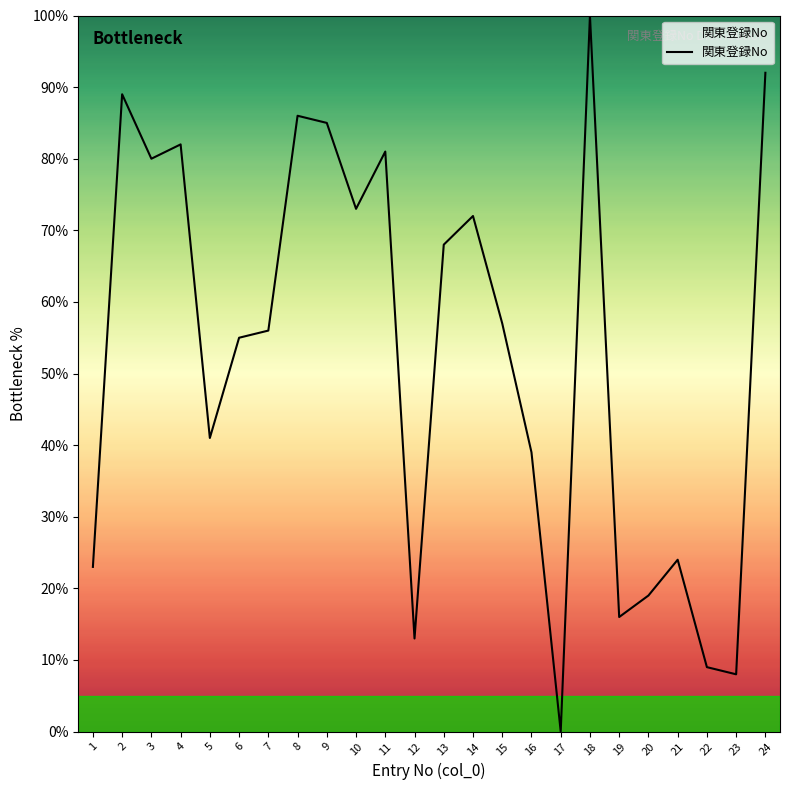

Where is the first local maximum?

2